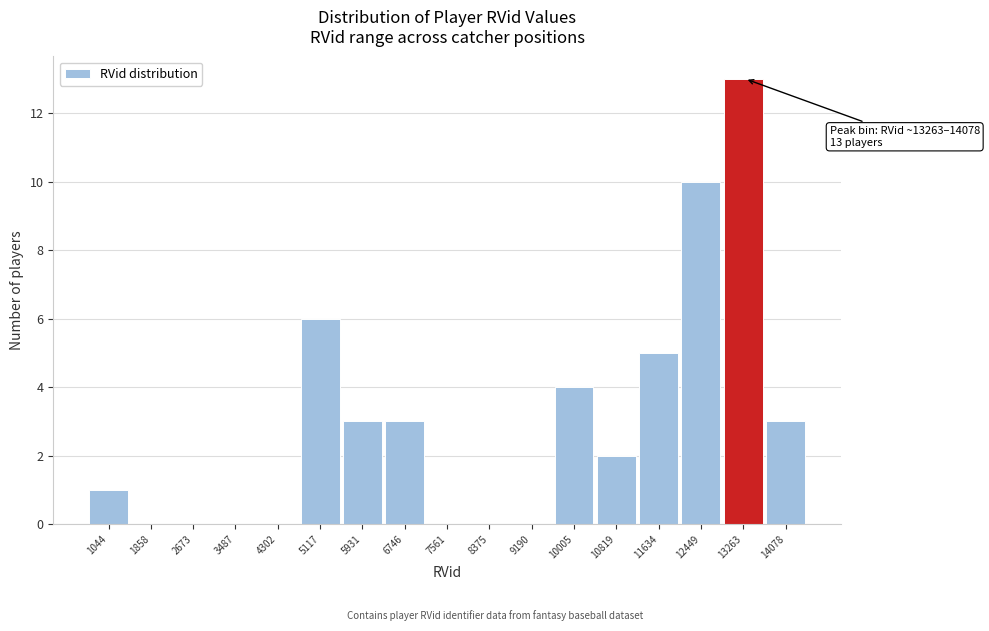

Reading left to right, what are all the values shown in this chart?

1044=1	1858=0	2673=0	3487=0	4302=0	5117=6	5931=3	6746=3	7561=0	8375=0	9190=0	10005=4	10819=2	11634=5	12449=10	13263=13	14078=3